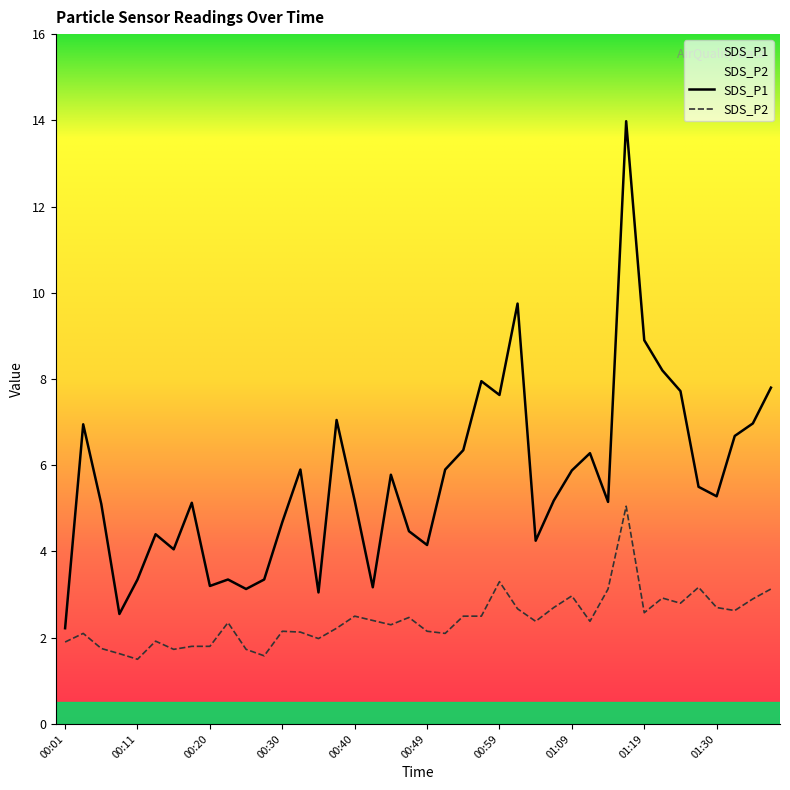

What is the value of the SDS_P1 point at the 3rd from the left?

5.1